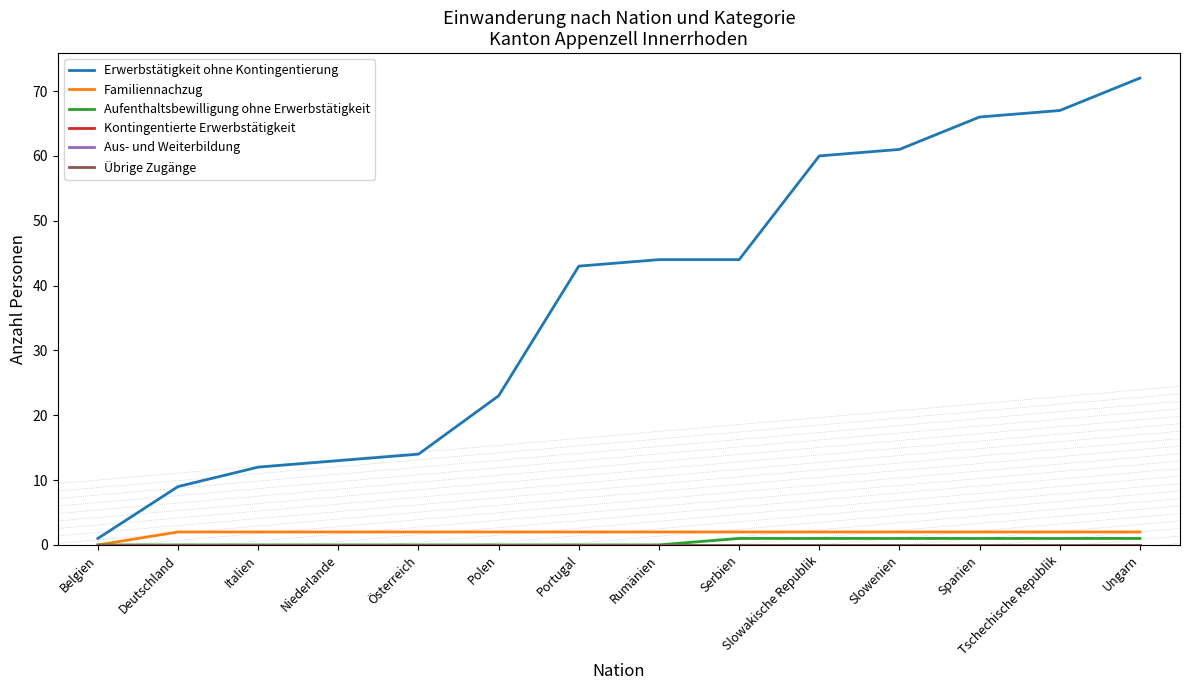

Does the chart have visible grid lines?

No